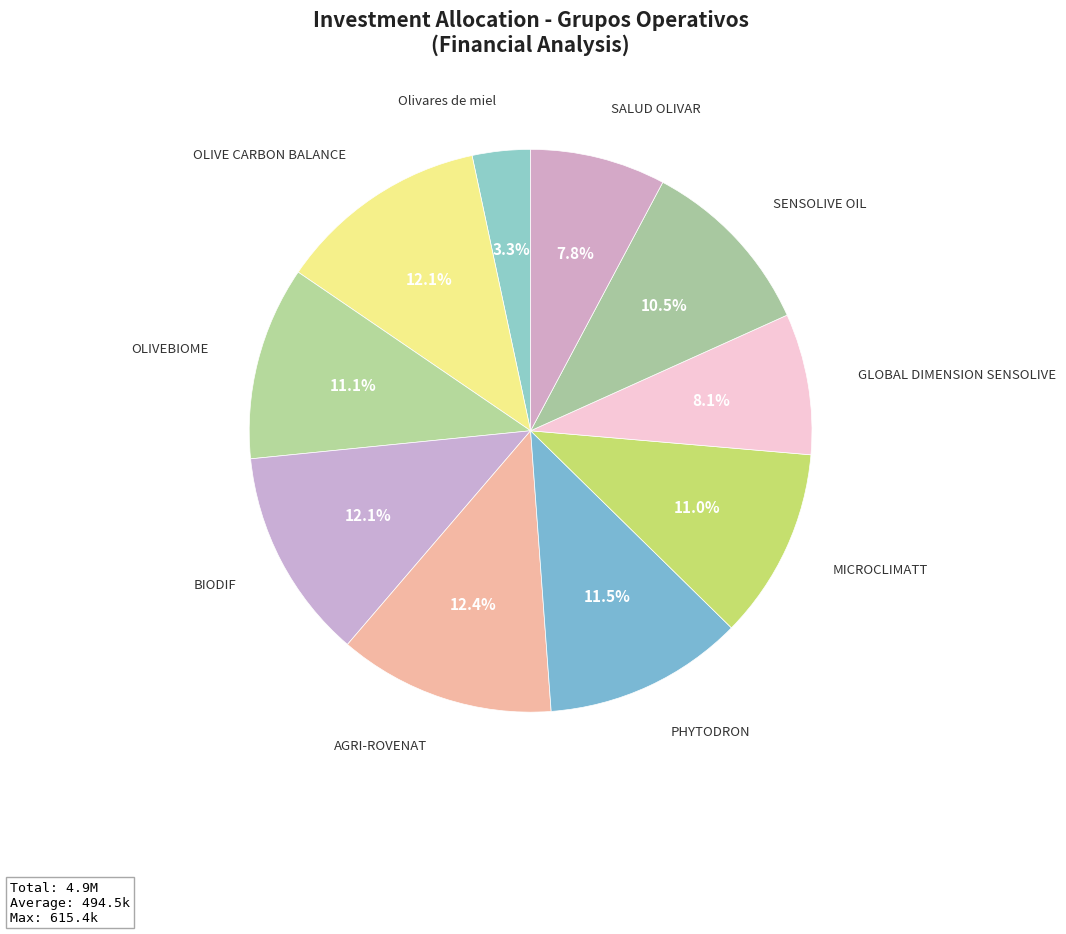

How many segments does this pie chart have?

10